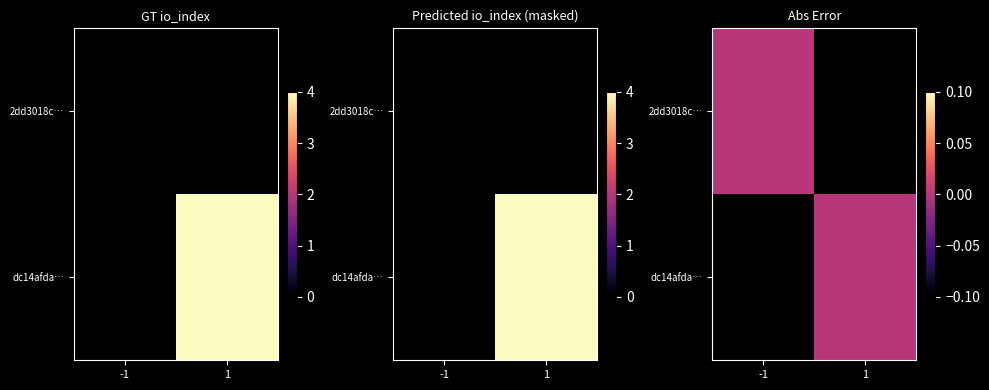

True or false: 2dd3018c821c0a441368d7a59be81088ff892ab has a value of 0 at io_index.

True